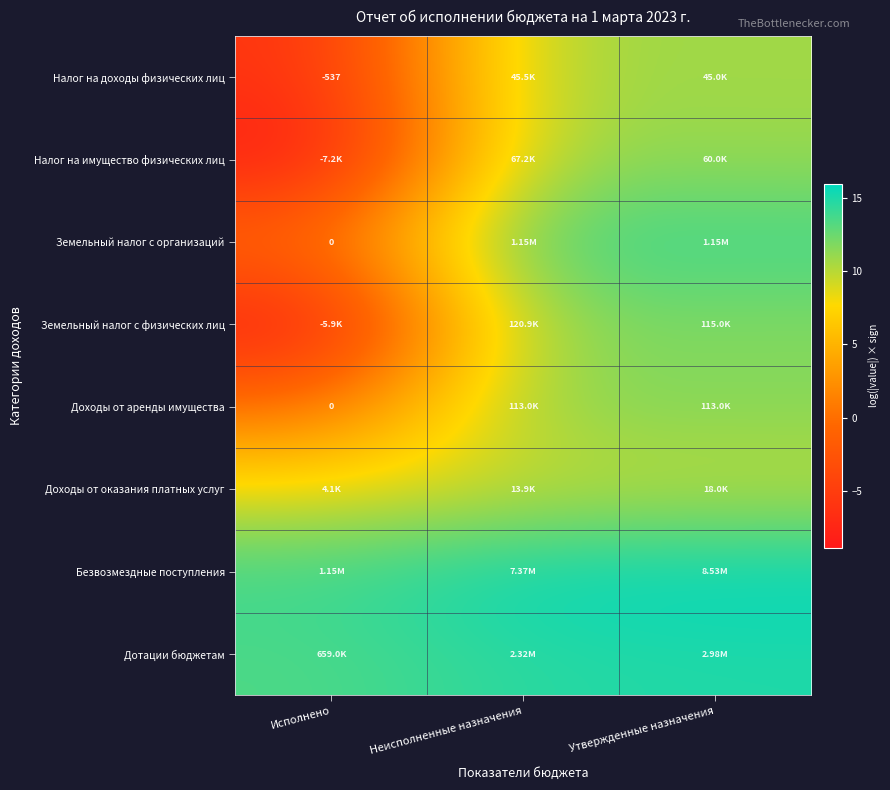

List the series in order of their peak value, lowest first.

Доходы от оказания платных услуг, Налог на доходы физических лиц, Налог на имущество физических лиц, Доходы от аренды имущества, Земельный налог с физических лиц, Земельный налог с организаций, Дотации бюджетам, Безвозмездные поступления